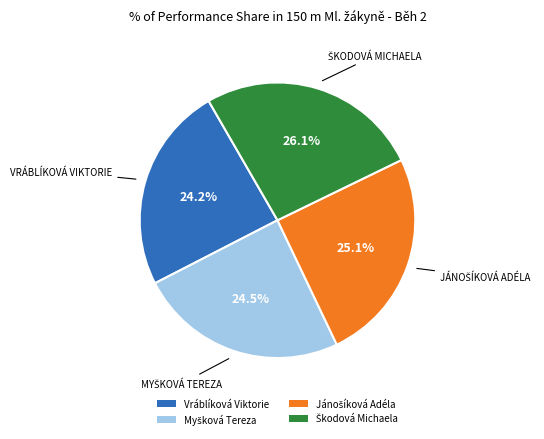

Does any single category account for the majority?

No